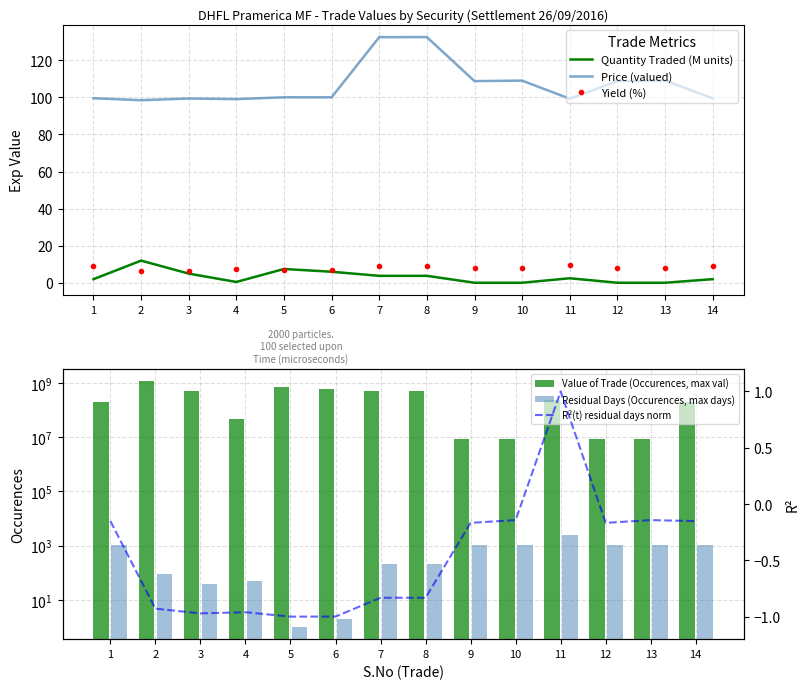

Rank the series at 14 from highest to lowest value.

Value of Trade (Occurences, max val), Residual Days (Occurences, max days), Price (valued), Yield (%), Quantity Traded (M units), R²(t) residual days norm